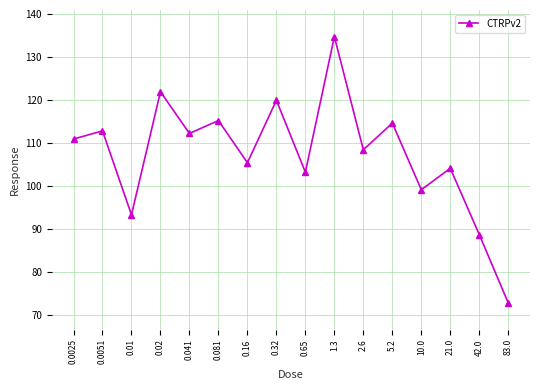

What is the sum of the values at 0.081 and 0.65?

218.6